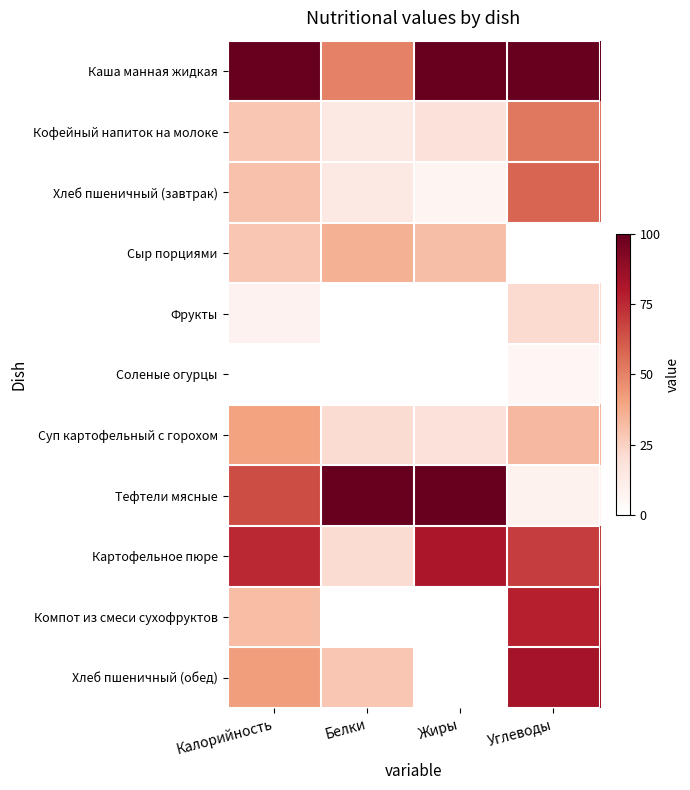

Reading right to left, list all the values displayed in this chart.

Каша манная жидкая: Углеводы=100.0	Жиры=100.0	Белки=50.0	Калорийность=100.0
Кофейный напиток на молоке: Углеводы=52.8	Жиры=18.8	Белки=14.3	Калорийность=28.5
Хлеб пшеничный (завтрак): Углеводы=58.3	Жиры=6.2	Белки=14.3	Калорийность=30.2
Сыр порциями: Углеводы=0.0	Жиры=31.2	Белки=35.7	Калорийность=28.5
Фрукты: Углеводы=22.2	Жиры=0.0	Белки=0.0	Калорийность=8.2
Соленые огурцы: Углеводы=5.6	Жиры=0.0	Белки=0.0	Калорийность=0.0
Суп картофельный с горохом: Углеводы=33.3	Жиры=18.8	Белки=21.4	Калорийность=40.3
Тефтели мясные: Углеводы=8.3	Жиры=100.0	Белки=100.0	Калорийность=64.9
Картофельное пюре: Углеводы=69.4	Жиры=81.2	Белки=21.4	Калорийность=75.1
Компот из смеси сухофруктов: Углеводы=77.8	Жиры=0.0	Белки=0.0	Калорийность=31.8
Хлеб пшеничный (обед): Углеводы=83.3	Жиры=0.0	Белки=28.6	Калорийность=42.0